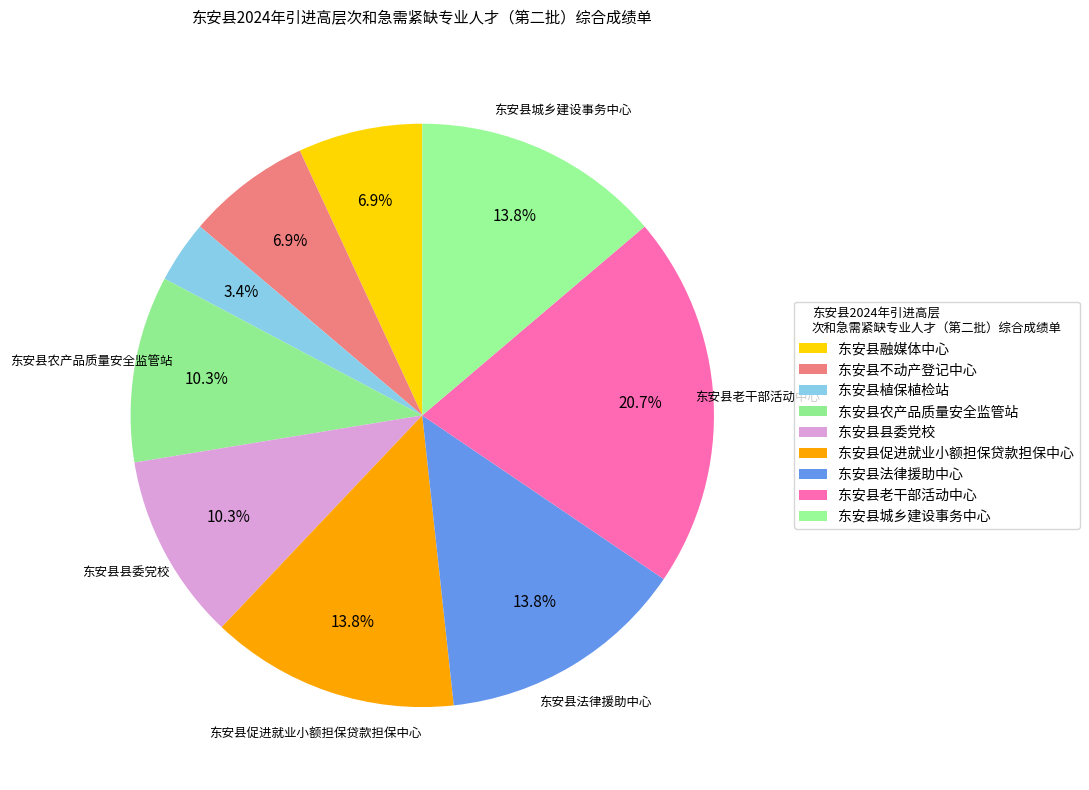

Count the number of slices in the pie.

9